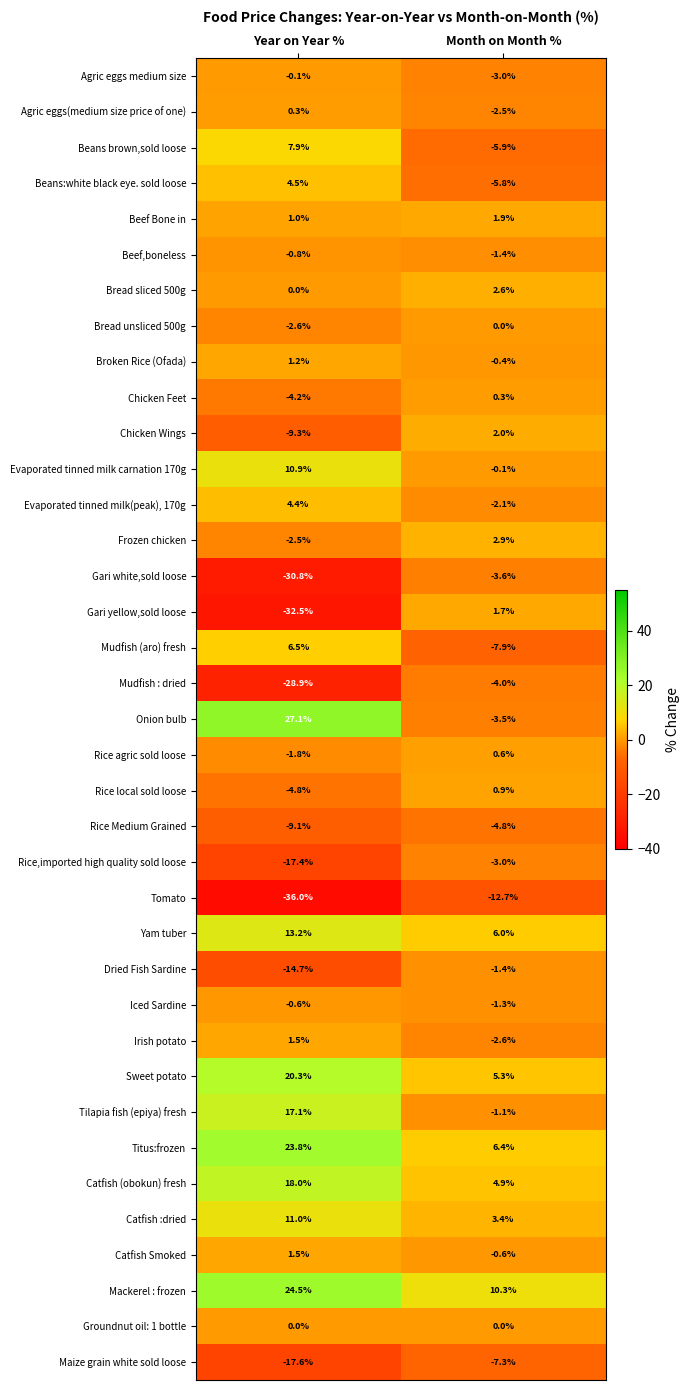

Which label corresponds to the largest value in the chart?

Year on Year %